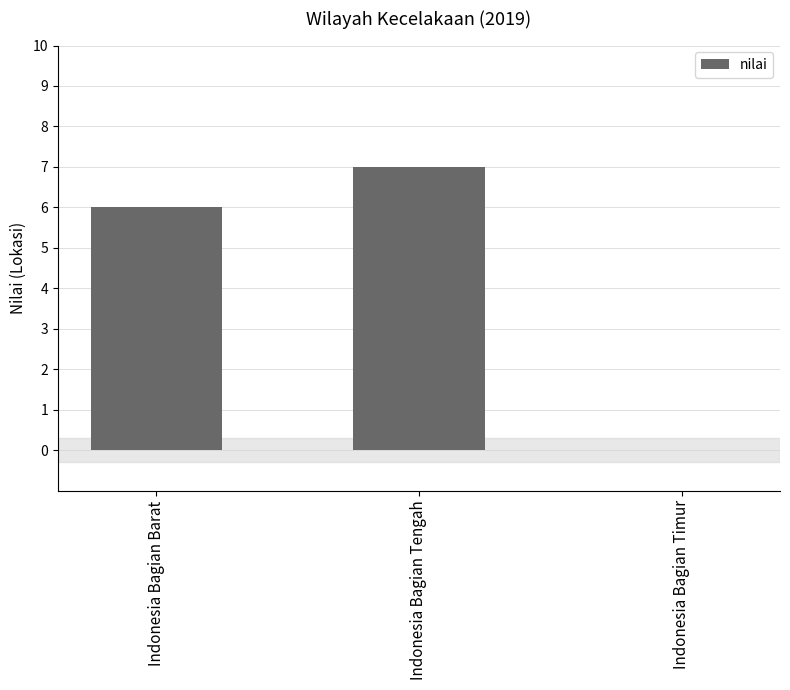

Reading left to right, what are all the values shown in this chart?

6	7	0